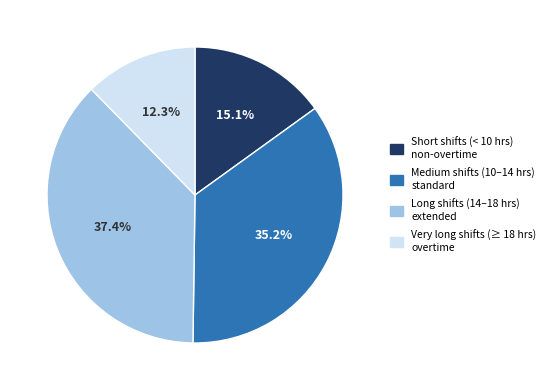

Is there a majority slice in this chart?

No